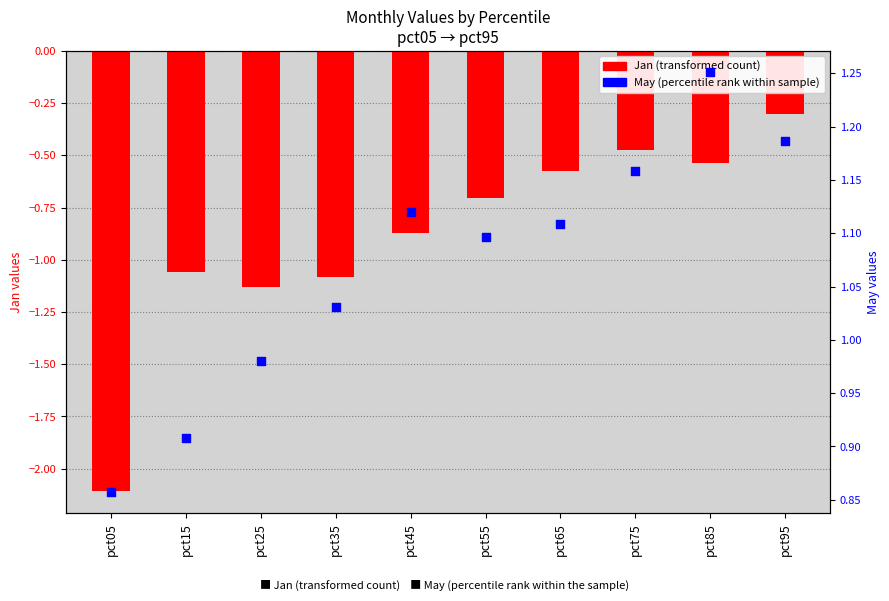

What is the total value across all series at pct45?

0.2